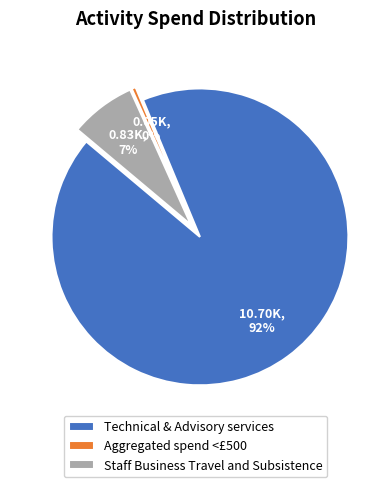

Rank the categories by value from highest to lowest.

Technical & Advisory services, Staff Business Travel and Subsistence, Aggregated spend <£500